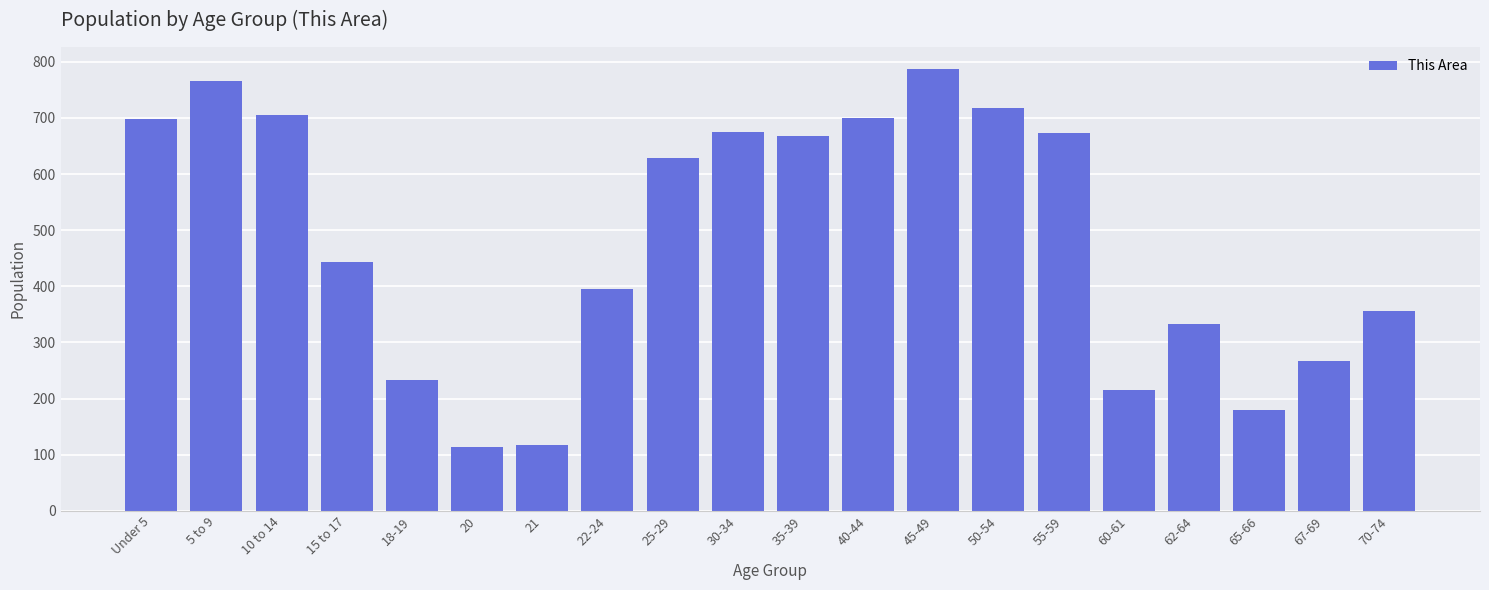

What is the ratio of the value at Under 5 to the value at 15 to 17?

1.6